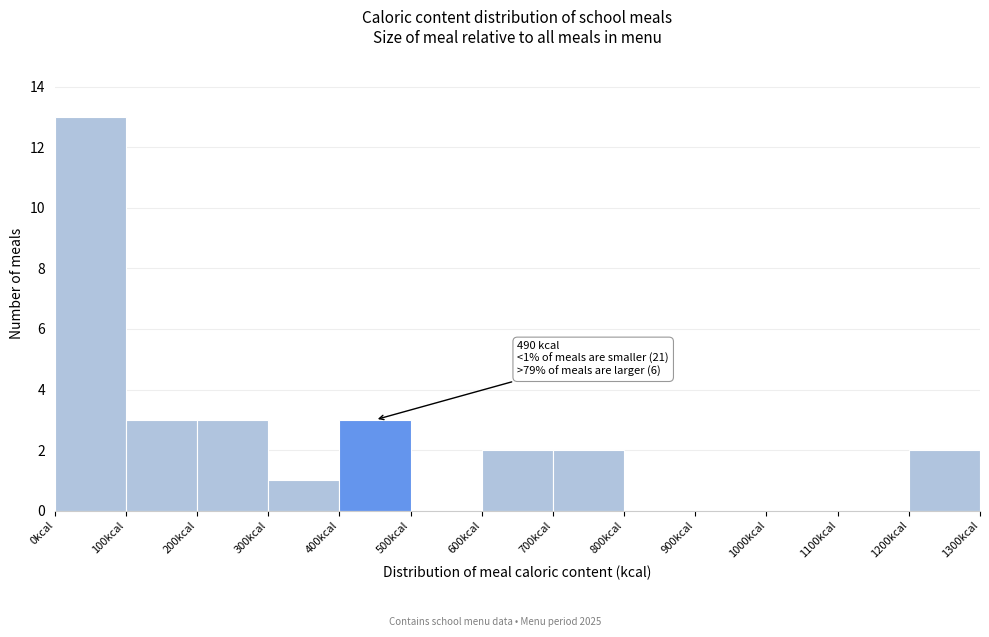

Over which range of the x-axis is the bar tallest?

0 to 100